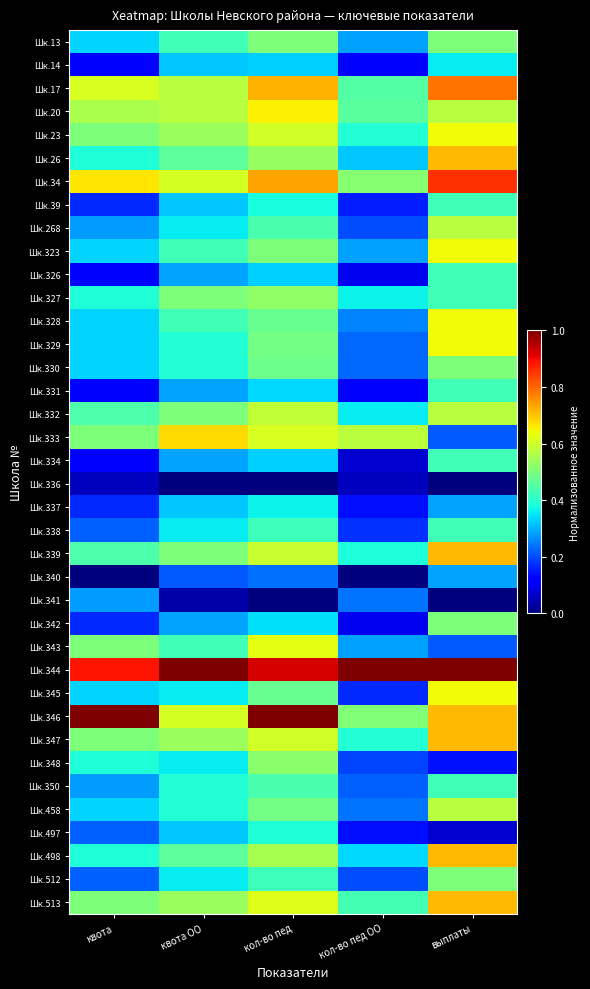

Between кол-во пед ОО and выплаты, which is larger?

выплаты